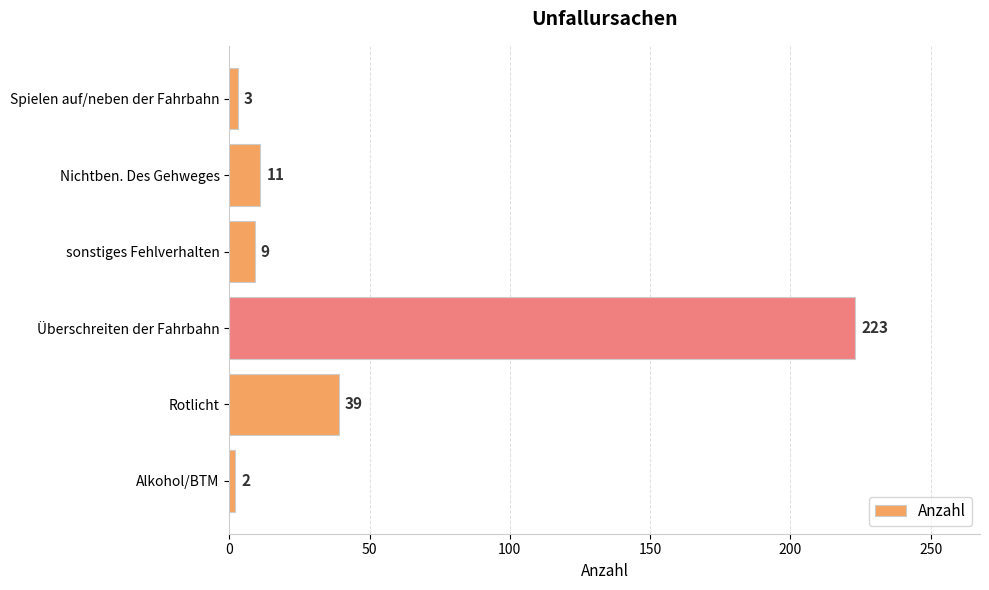

True or false: the data shows 223 at Überschreiten der Fahrbahn.

True